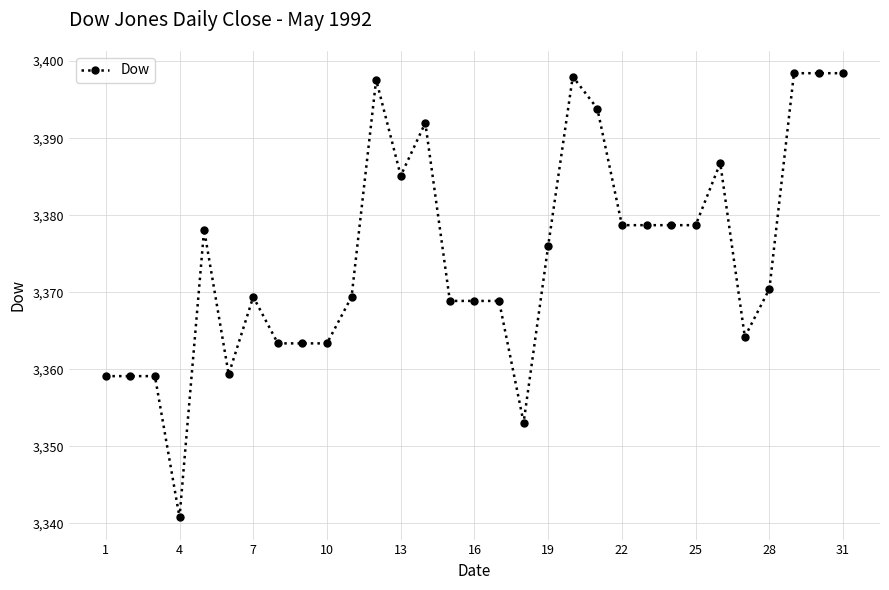

What is the greatest value displayed?

3398.4